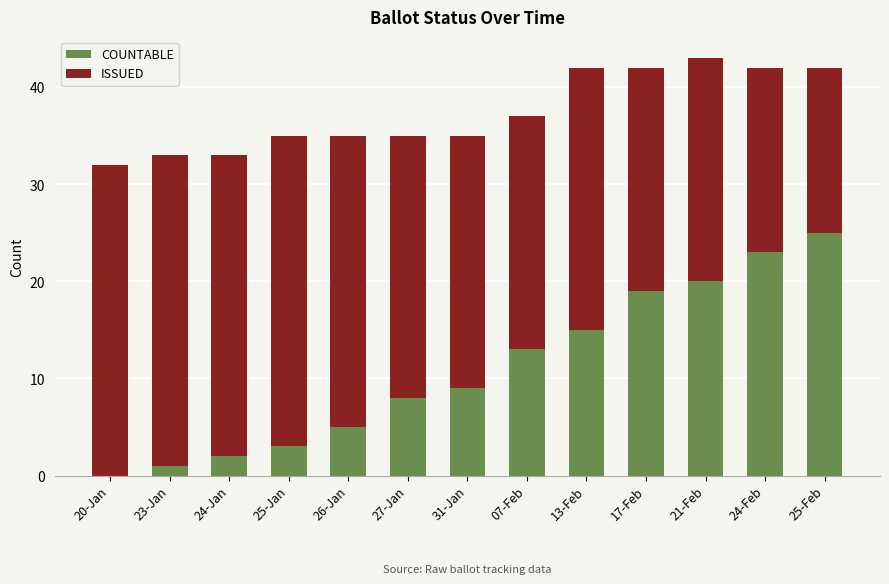

Are the bars grouped side by side (vs. stacked)?

No